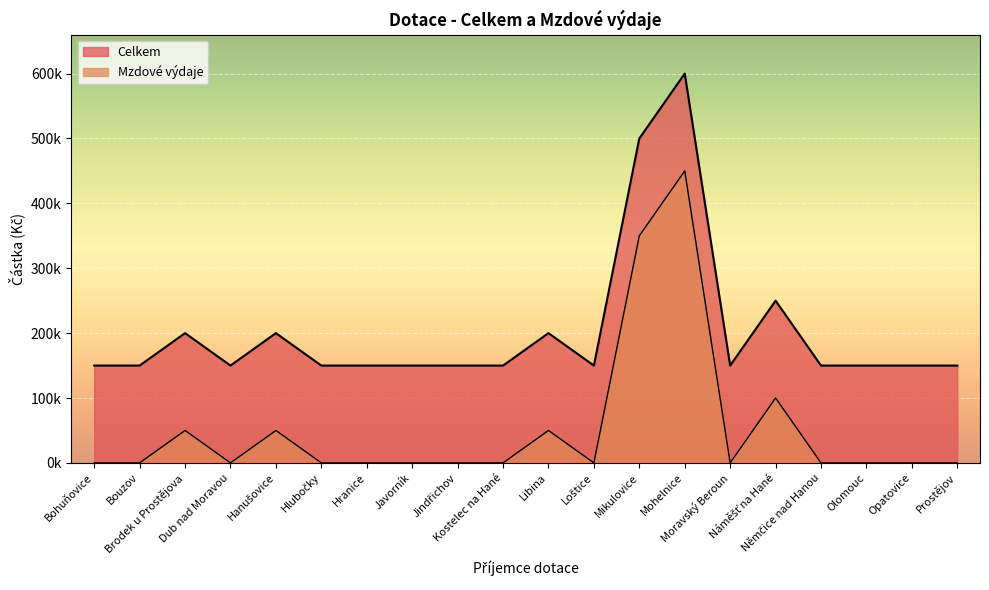

Count the number of data series in this chart.

2